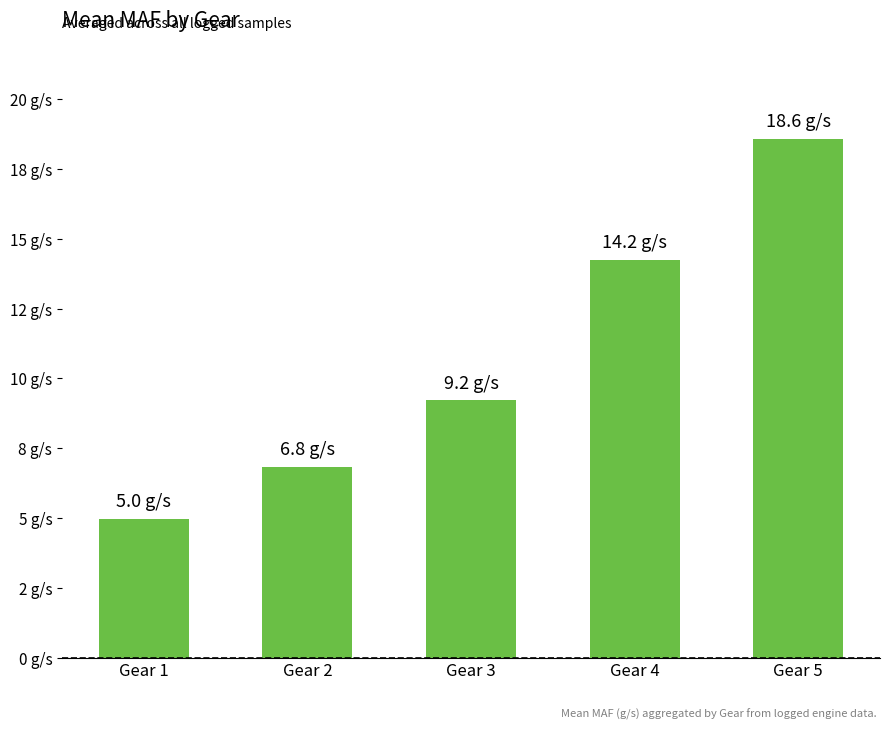

What is the value of the 3rd bar from the left?

9.2